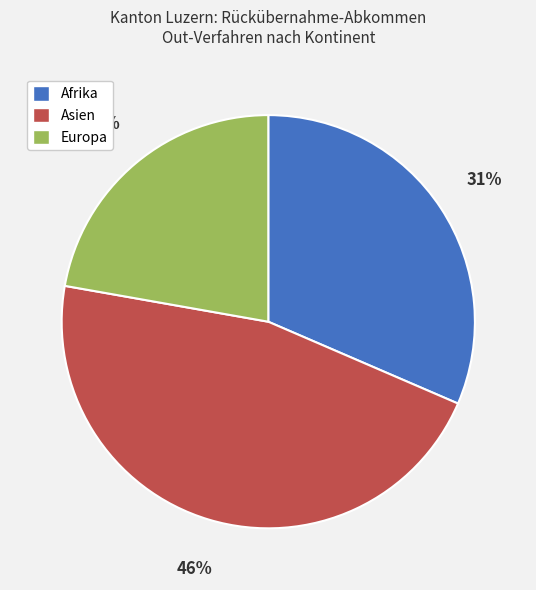

Combined, do Europa and Afrika account for over 50%?

Yes